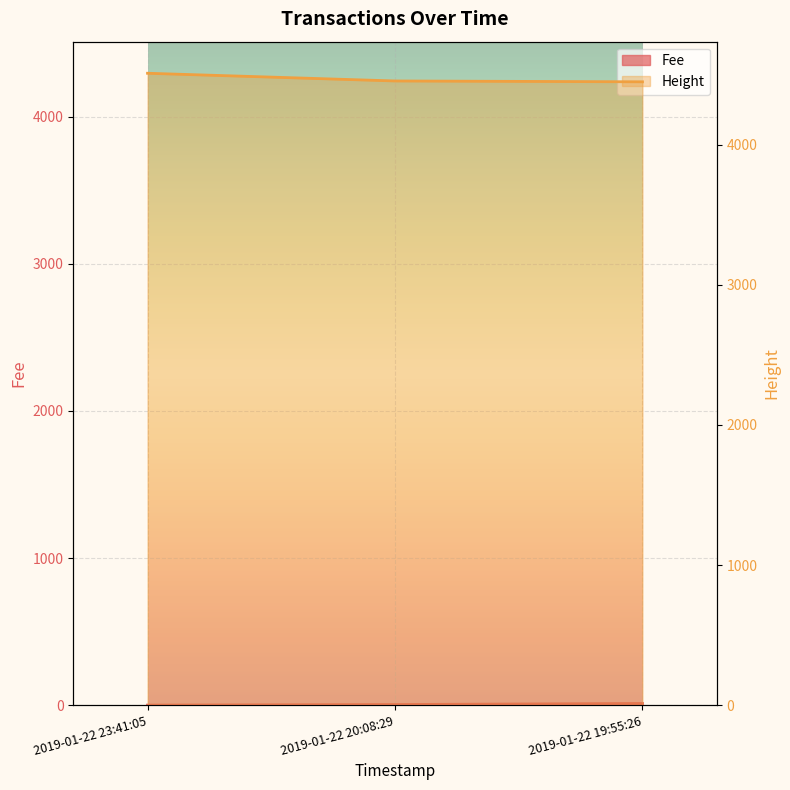

List the labels in order of Height value, smallest first.

2019-01-22 19:55:26, 2019-01-22 20:08:29, 2019-01-22 23:41:05